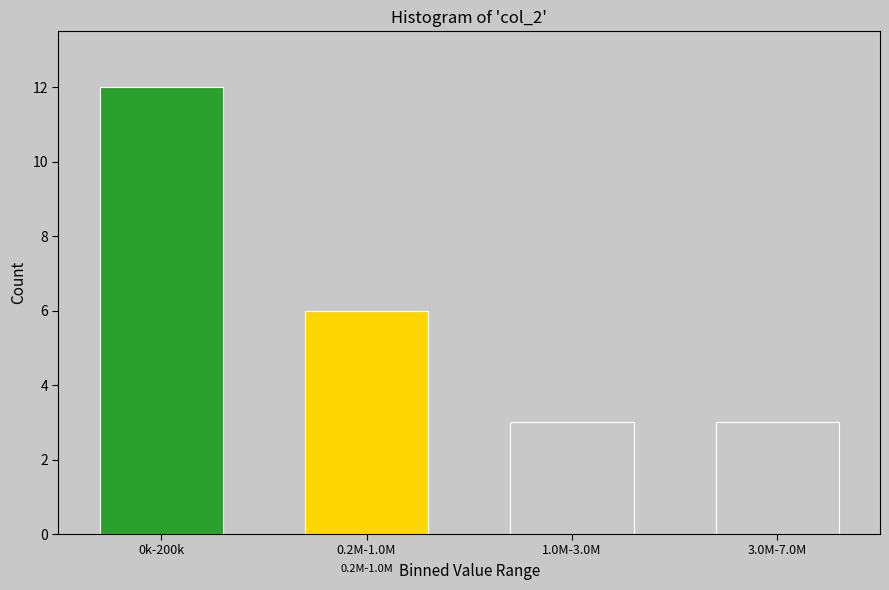

Reading left to right, extract all data points from this chart.

12	6	3	3